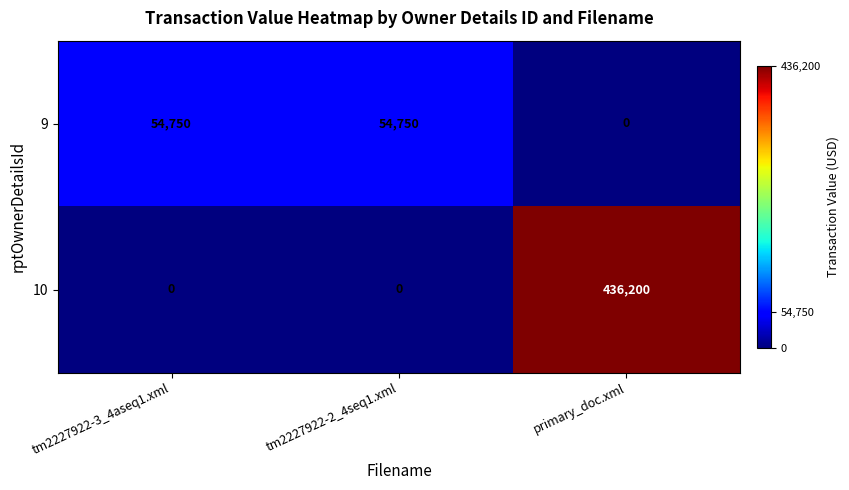

True or false: 10 has a value of 436200 at primary_doc.xml.

True